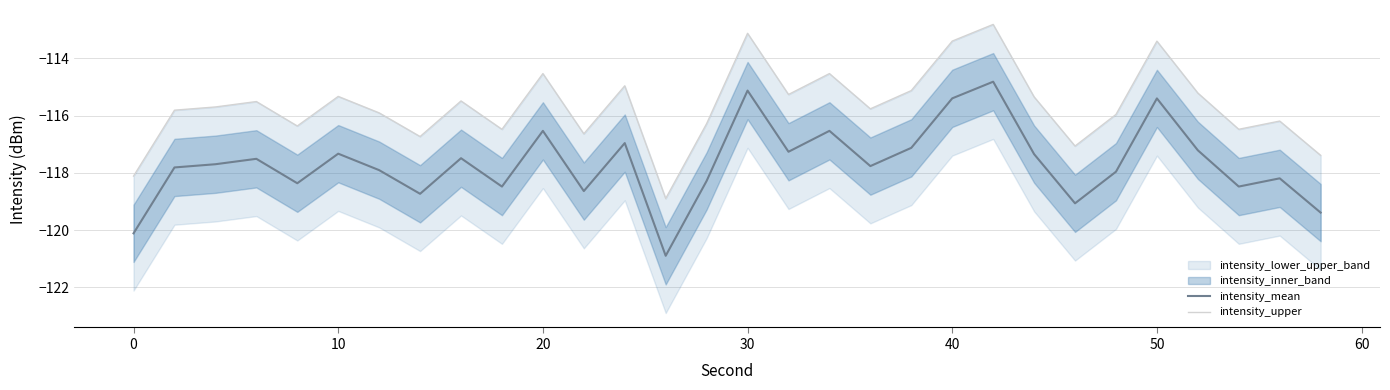

How many interior local valleys does the intensity_upper series have?

9